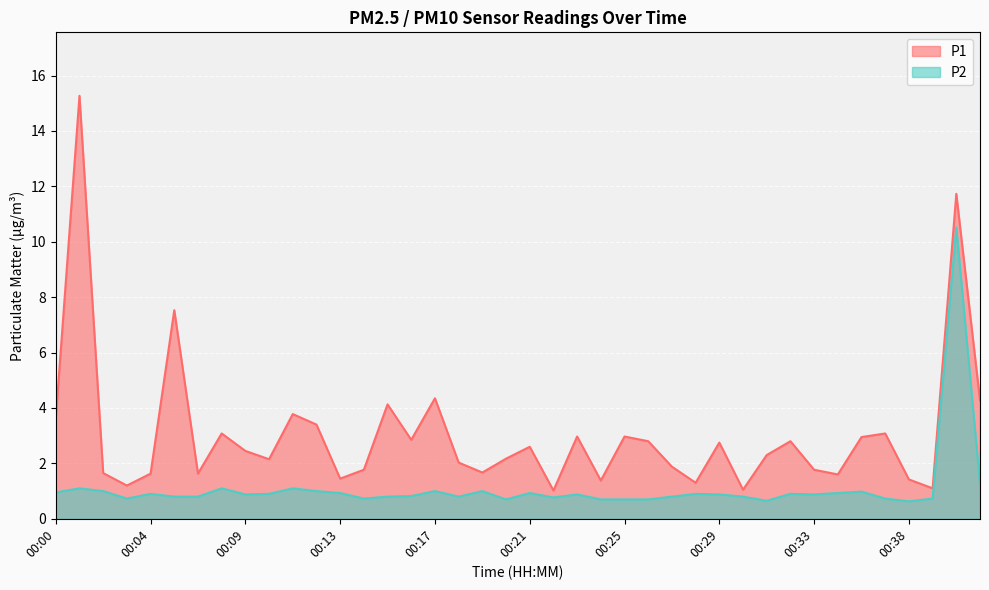

Which series has the largest range (max minus min)?

P1